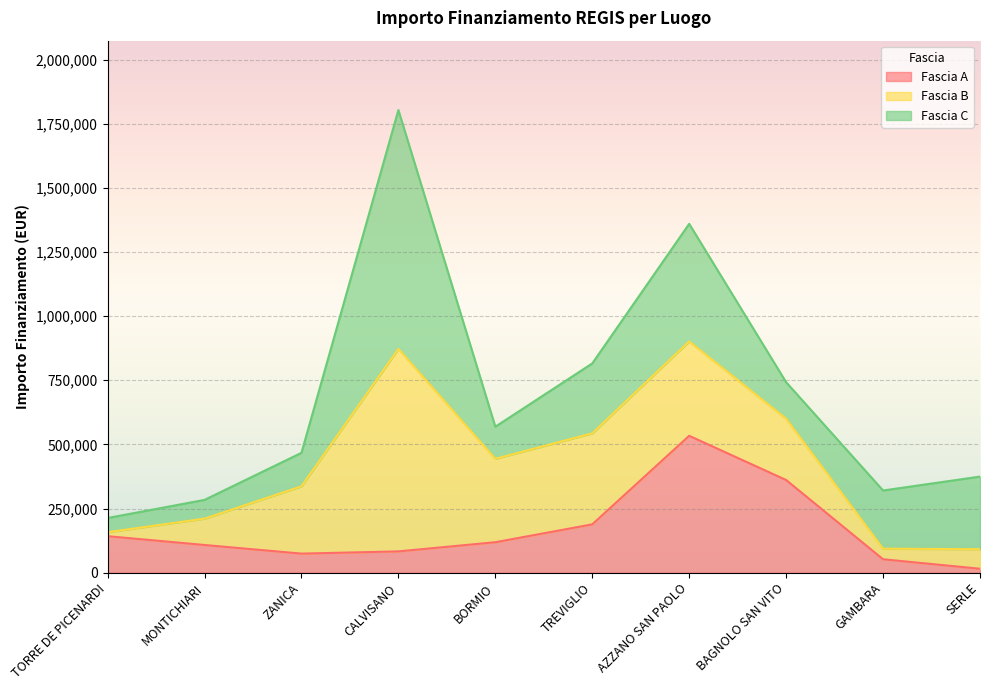

What is the sum of the Fascia A values at BORMIO and TREVIGLIO?

307162.2